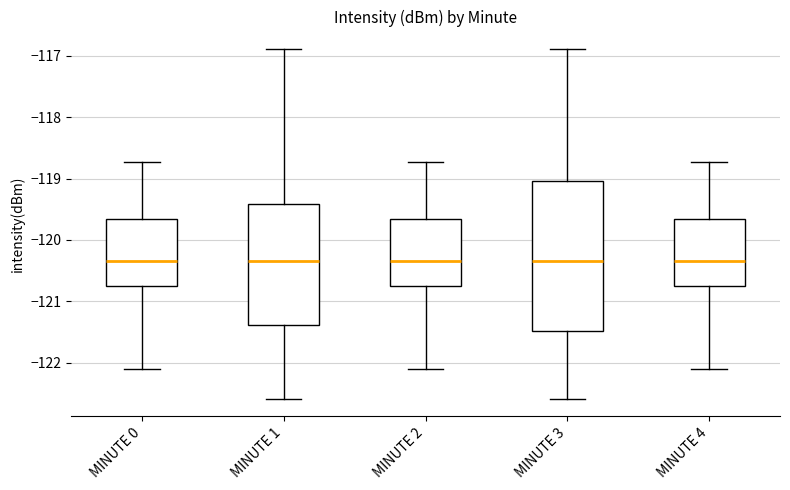

Reading left to right, transcribe this box plot: for each box, give where its median line is, the range the box spans, and where its two whiskers end, as read against the y-axis. The values are not printed on the chart, so give them approximately, as read against the axis.

MINUTE 0: median -120.4, box -120.7 to -119.7, whiskers -122.1 to -118.7
MINUTE 1: median -120.3, box -121.4 to -119.4, whiskers -122.6 to -116.9
MINUTE 2: median -120.4, box -120.7 to -119.7, whiskers -122.1 to -118.7
MINUTE 3: median -120.3, box -121.5 to -119.0, whiskers -122.6 to -116.9
MINUTE 4: median -120.4, box -120.7 to -119.7, whiskers -122.1 to -118.7